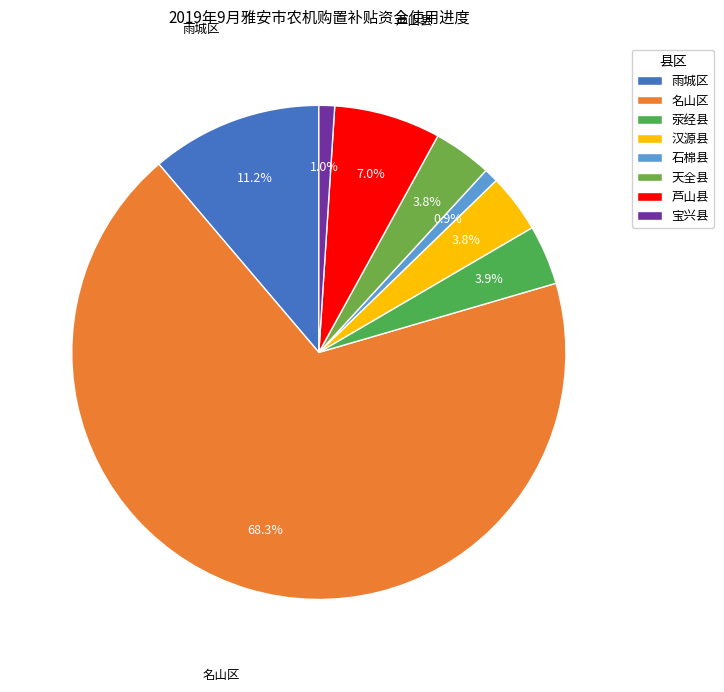

The 天全县 slice represents 17% of the pie. True or false?

False